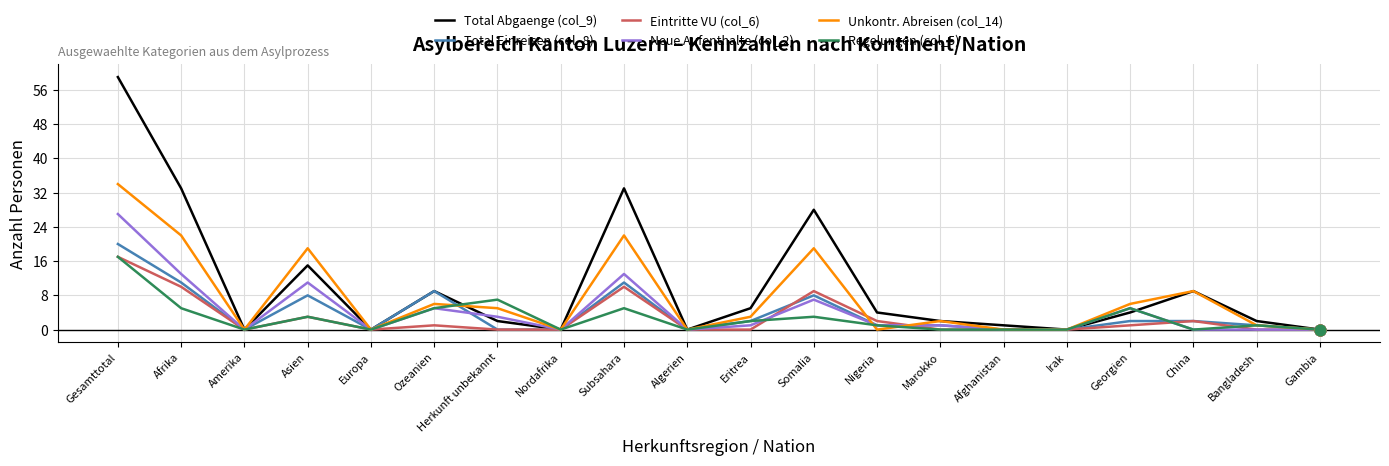

Which series has the largest total across all categories?

Total Abgaenge (col_9)